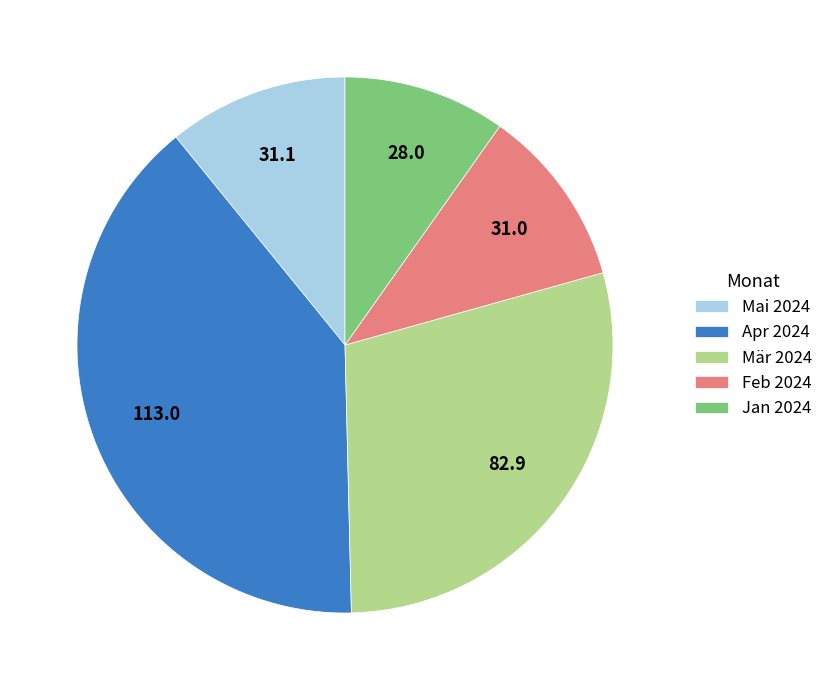

Is there any slice that represents more than half of the pie?

No